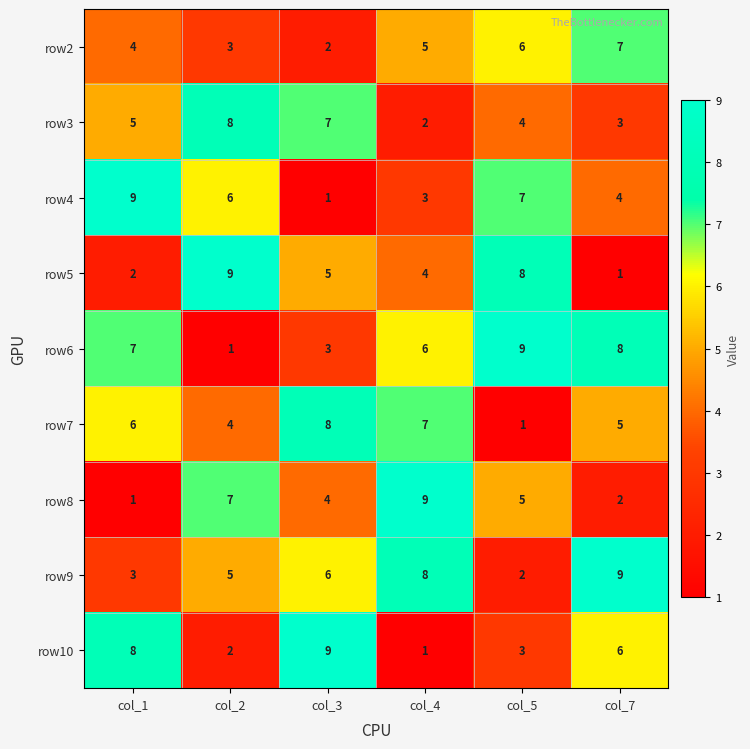

The value of row8 at col_3 is 6. True or false?

False